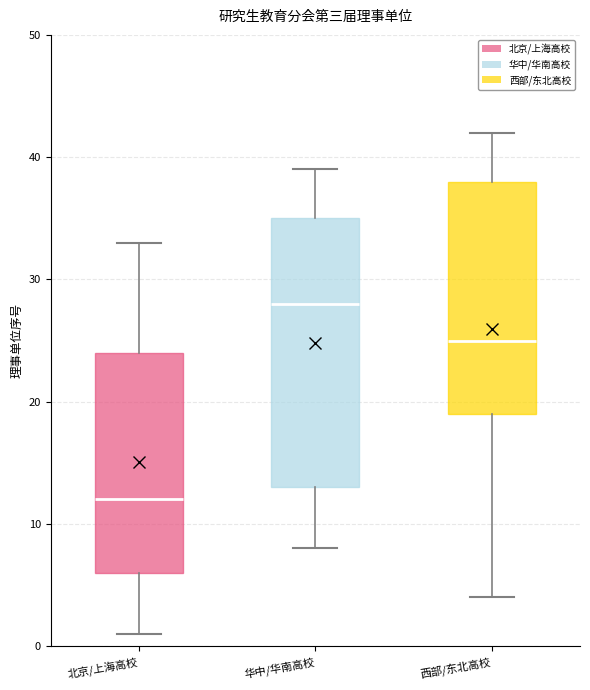

Comparing the boxes themselves (not the whiskers), which one is the tallest?

华中/华南高校